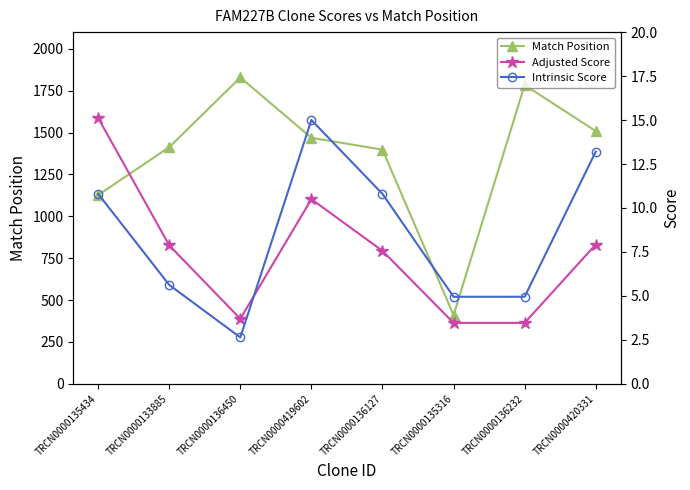

What is the difference between the highest and lowest values at TRCN0000419602?

1458.5